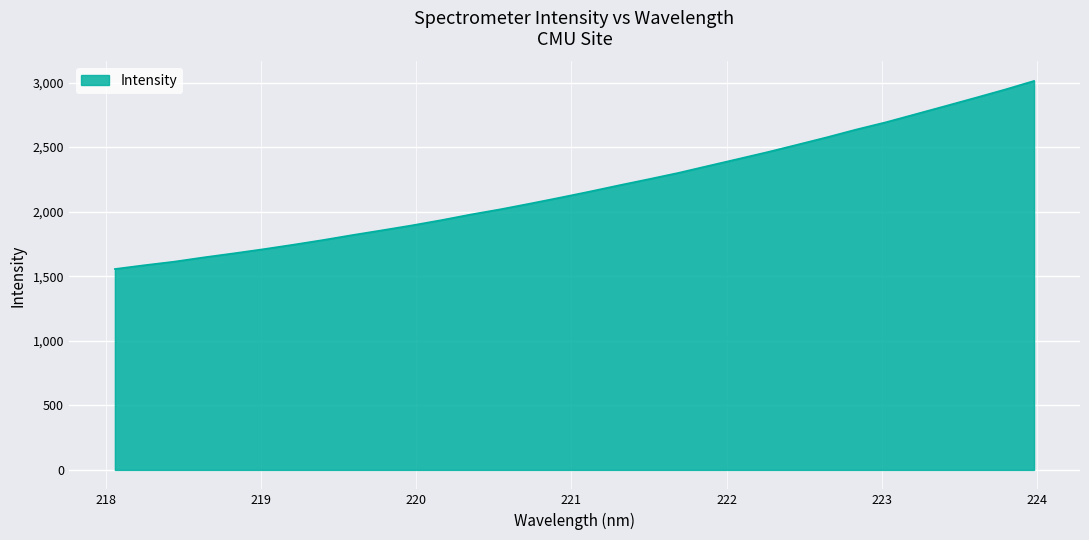

What is the minimum value shown in the chart?

1556.1